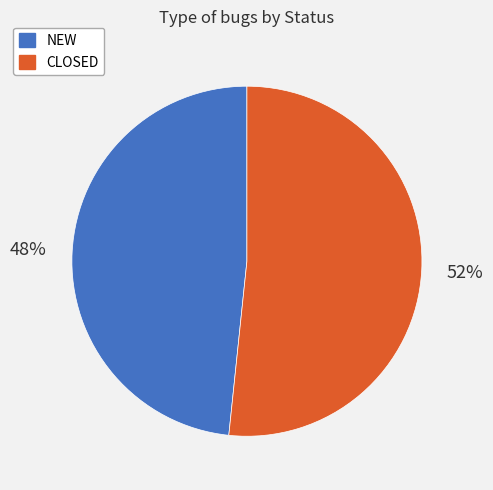

To the nearest percent, what portion does NEW represent?

48%